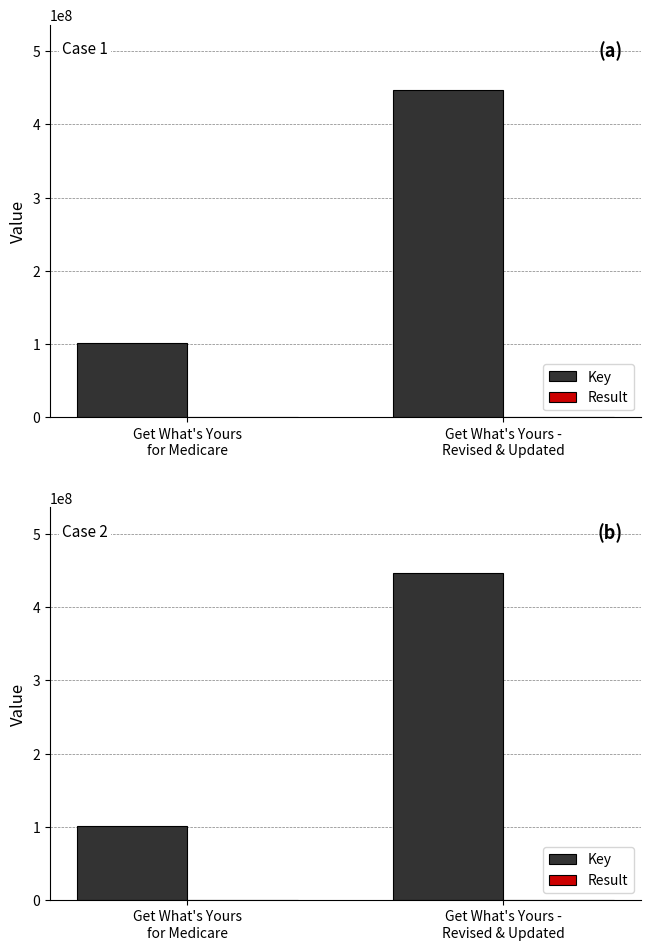

What is the difference between the highest and lowest values at Get What's Yours
for Medicare?

101034540